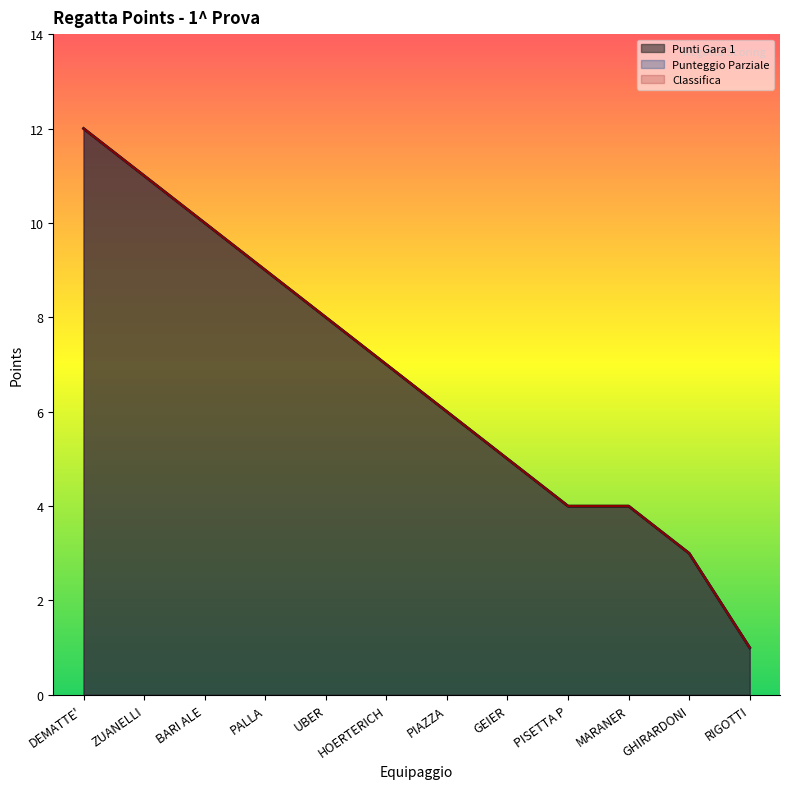

What is the sum of all Punteggio Parziale values?

80